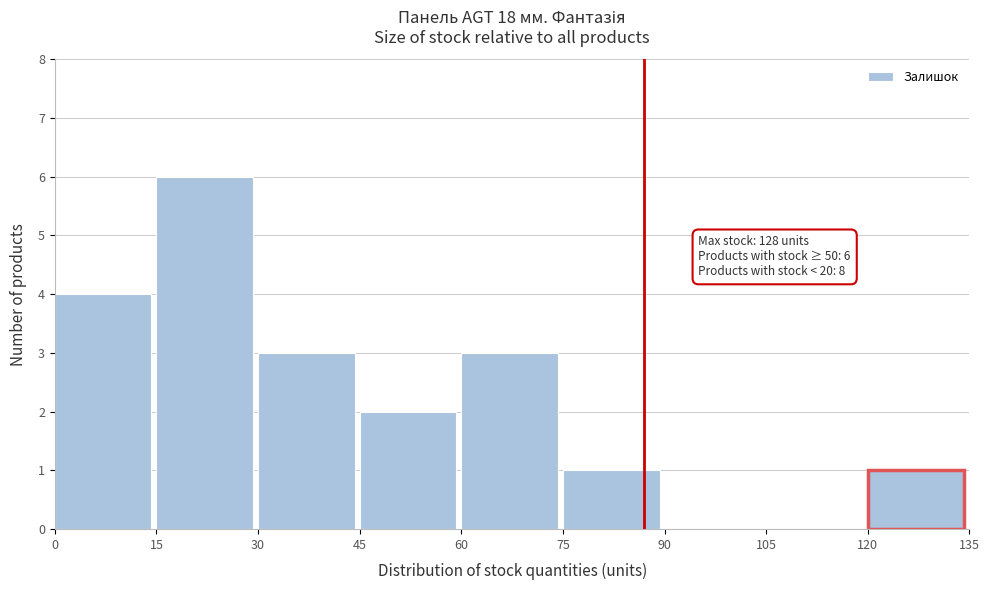

Which range on the x-axis has the tallest bar?

15 to 30